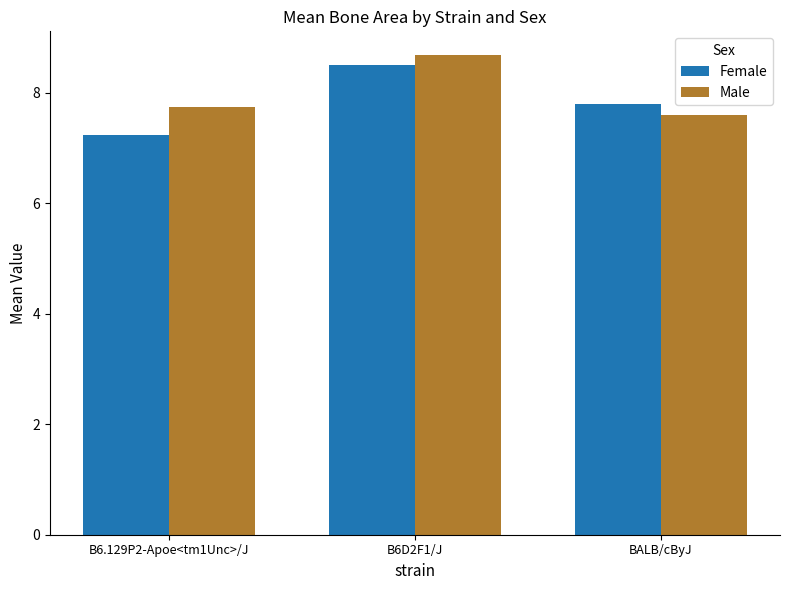

What is the lowest value of the Male series?

7.6